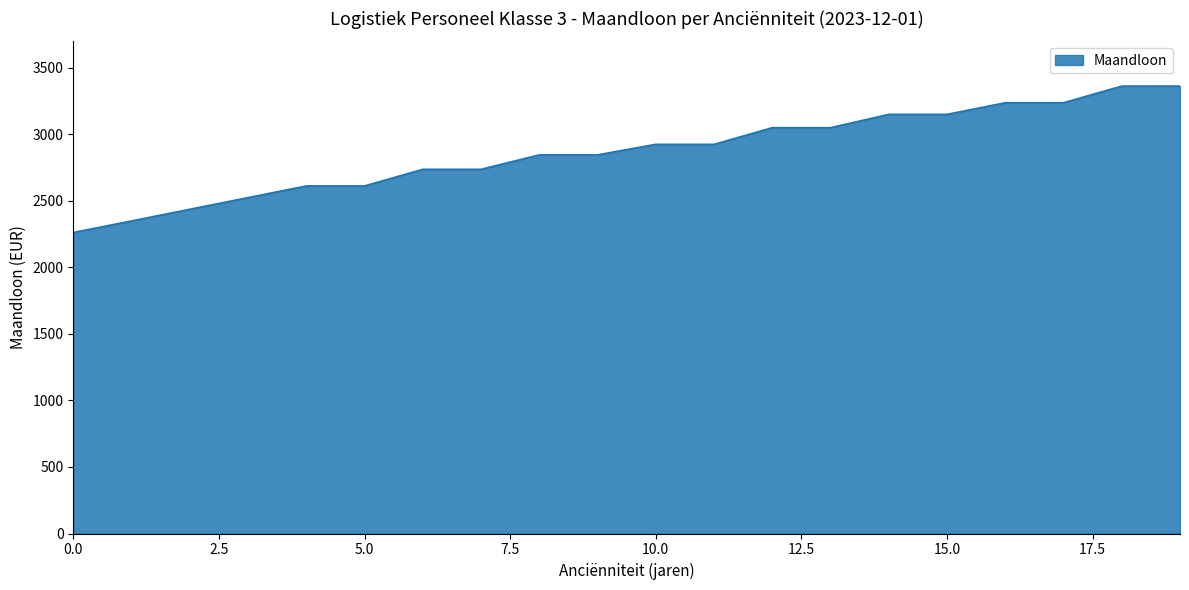

What is the greatest value displayed?

3363.6